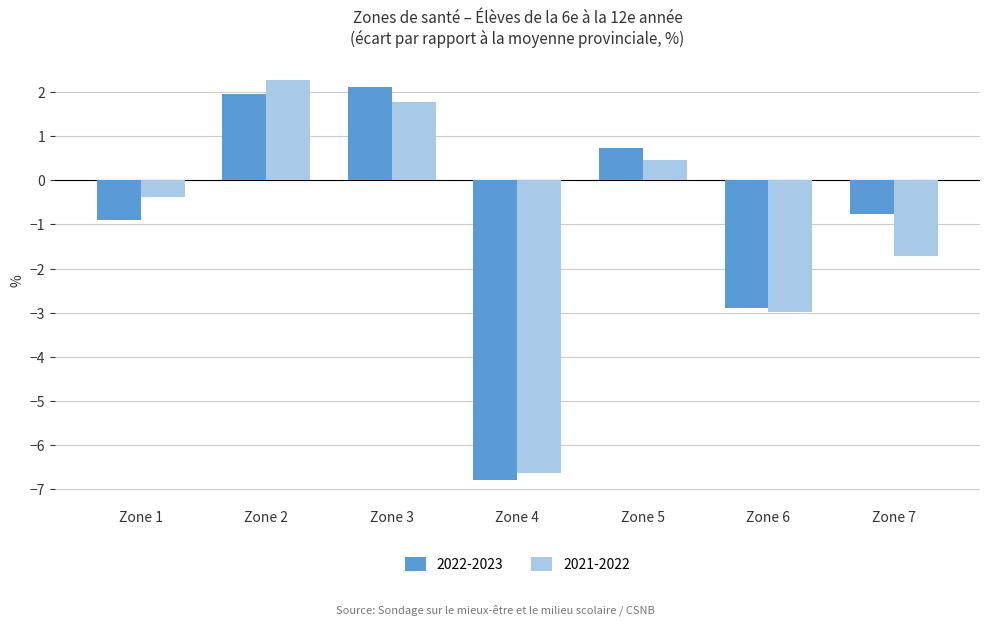

Reading left to right, list all the values displayed in this chart.

2022-2023: Zone 1=-0.9	Zone 2=2.0	Zone 3=2.1	Zone 4=-6.8	Zone 5=0.7	Zone 6=-2.9	Zone 7=-0.8
2021-2022: Zone 1=-0.4	Zone 2=2.3	Zone 3=1.8	Zone 4=-6.6	Zone 5=0.5	Zone 6=-3.0	Zone 7=-1.7